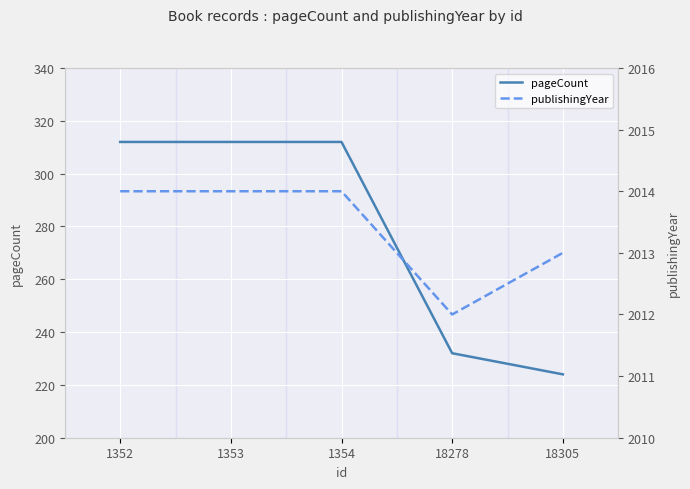

How many distinct data groups are displayed?

2